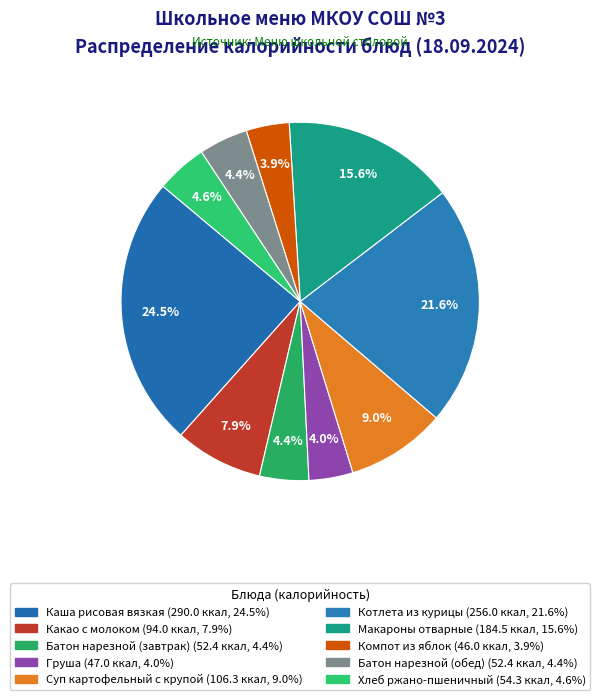

How many segments does this pie chart have?

10